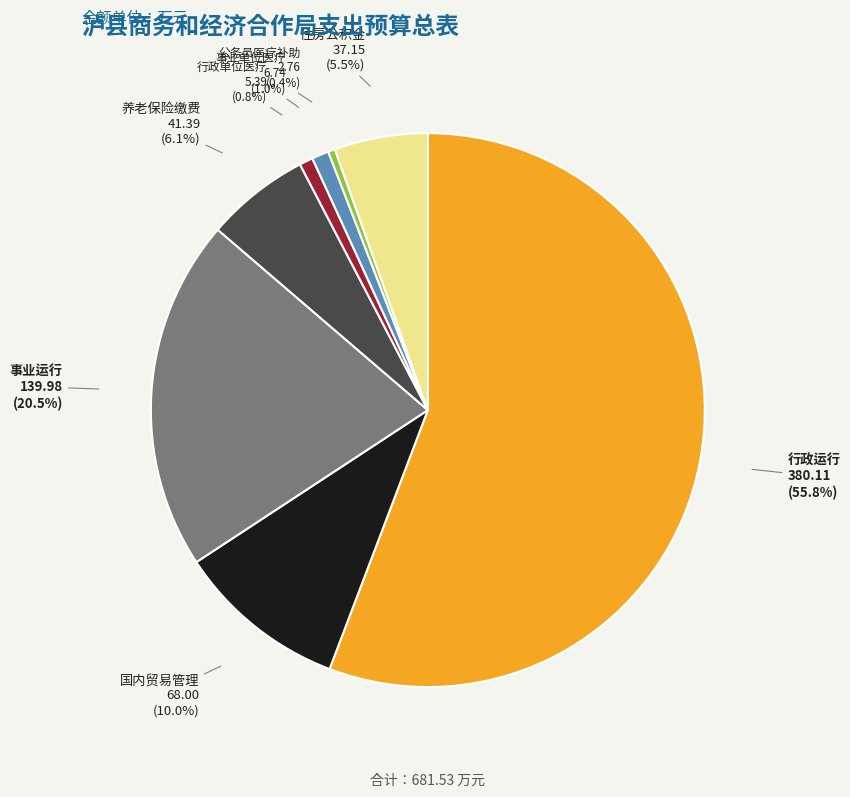

Between 公务员医疗补助 and 养老保险缴费, which is larger?

养老保险缴费